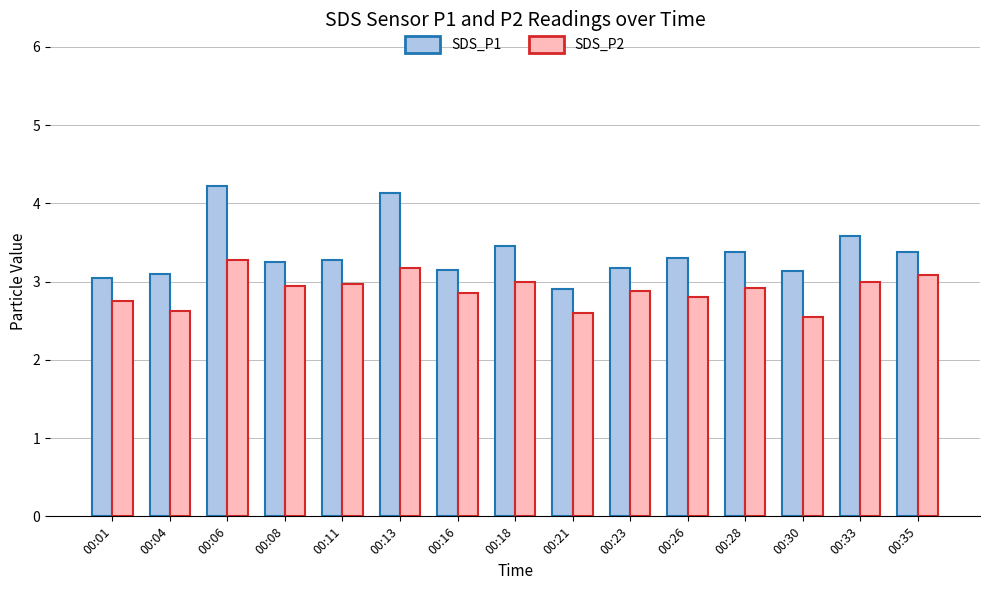

Where is SDS_P2 nearest to the value 2?

00:30